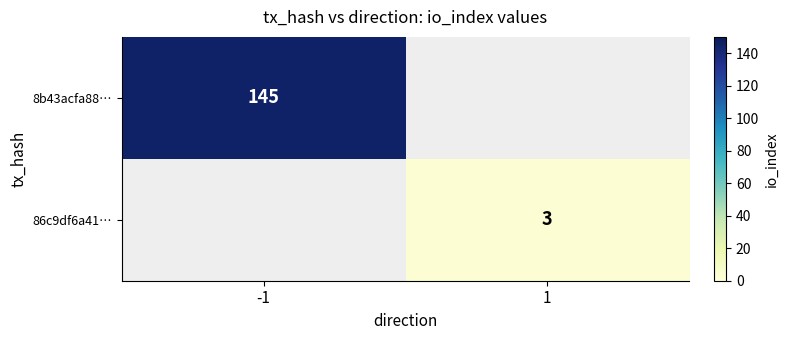

Is it true that 86c9df6a41… equals 3 at 1?

True